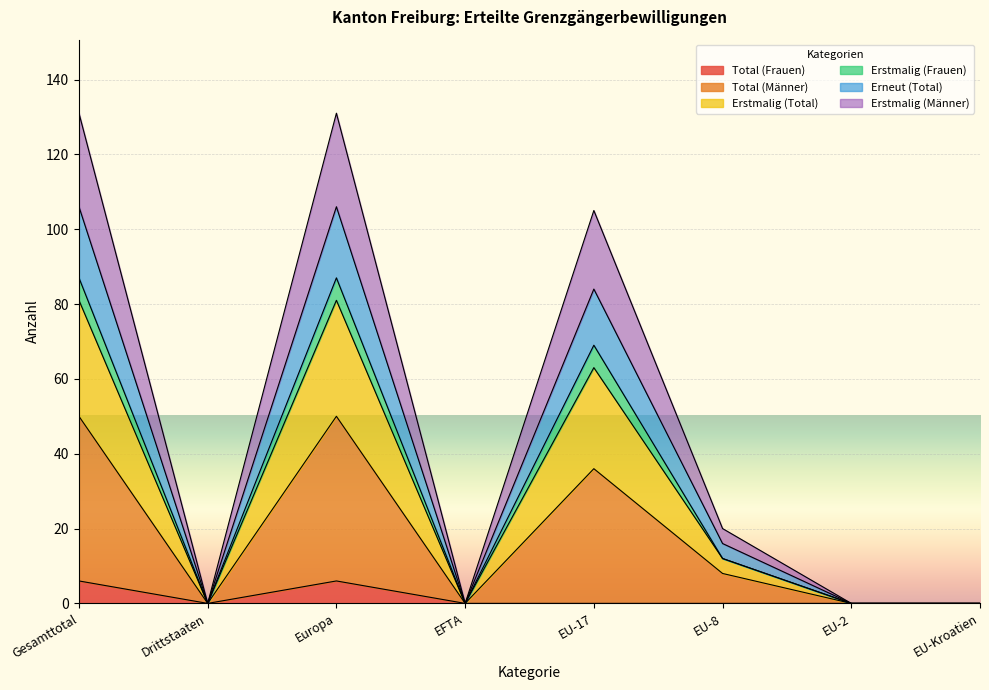

True or false: Erstmalig (Total) has more than 1 points higher than both neighbors.

True